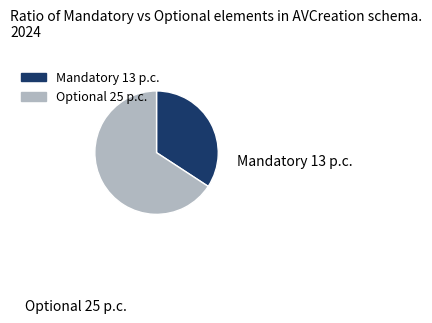

Is there a majority slice in this chart?

Yes